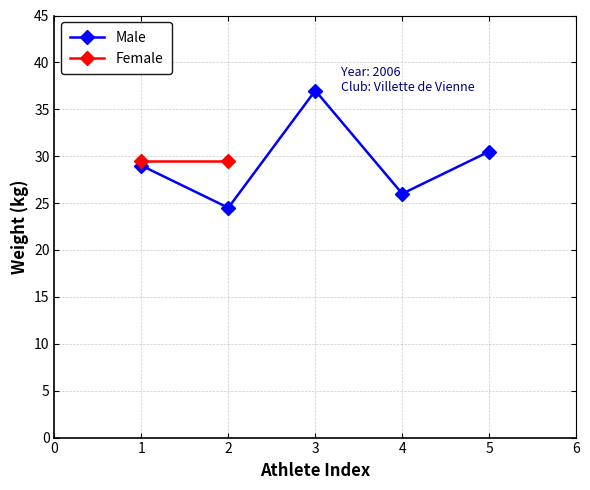

True or false: Male has a value of 30.5 at 5.

True